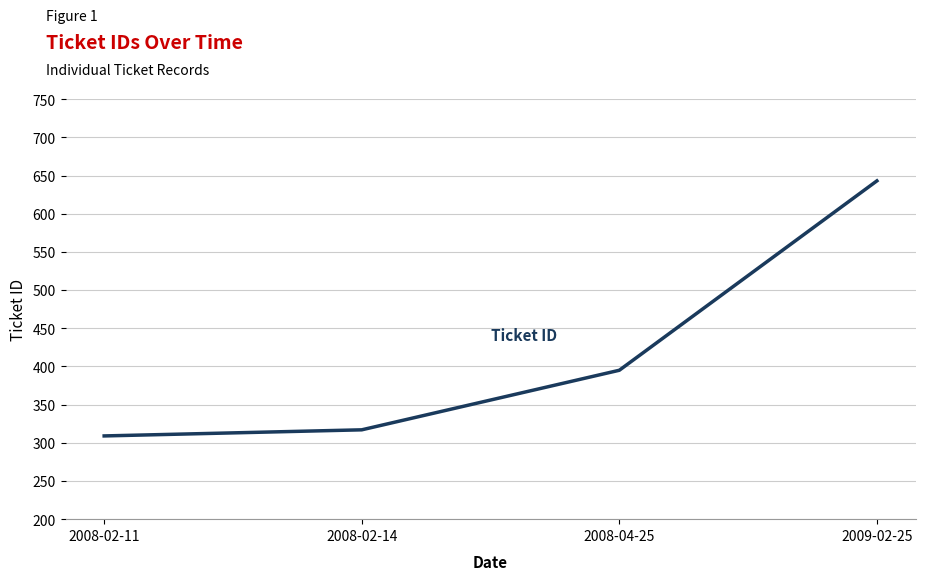

Count the number of data series in this chart.

1